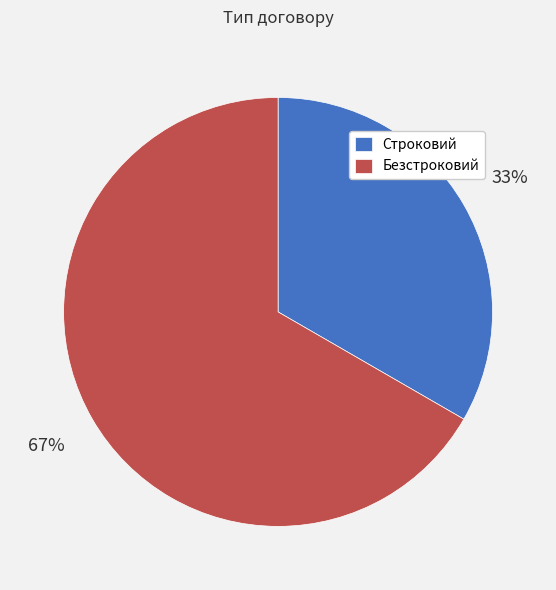

What is the smallest slice in the pie chart?

Строковий